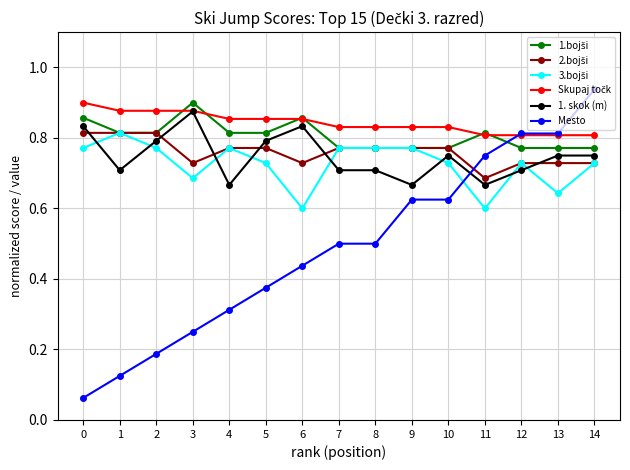

At which category is the sum across all series the highest?

14